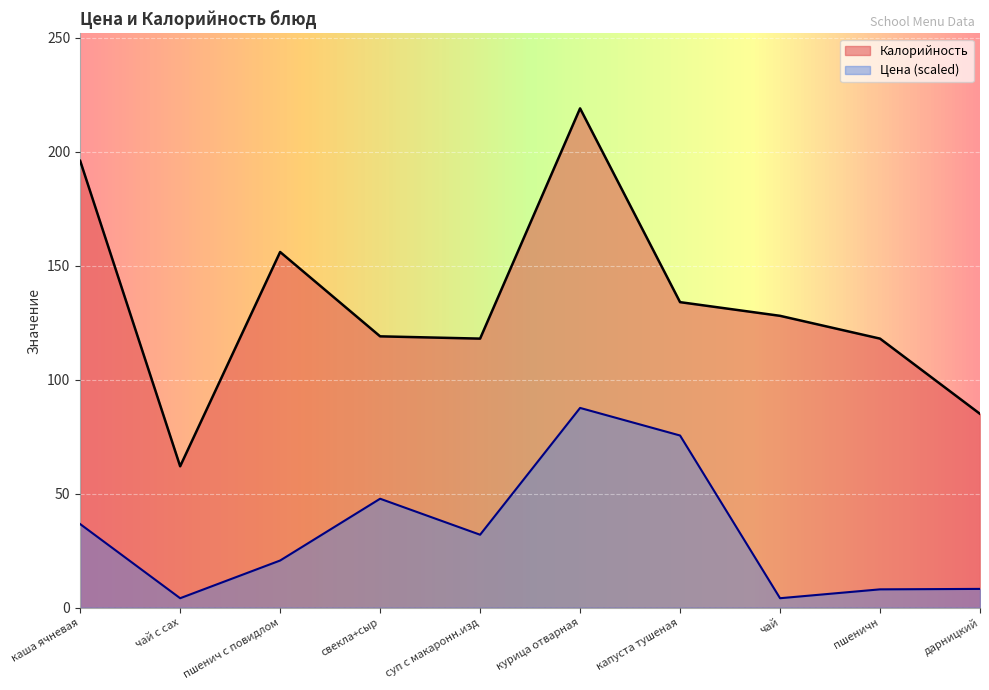

How many data points does each series have?

10